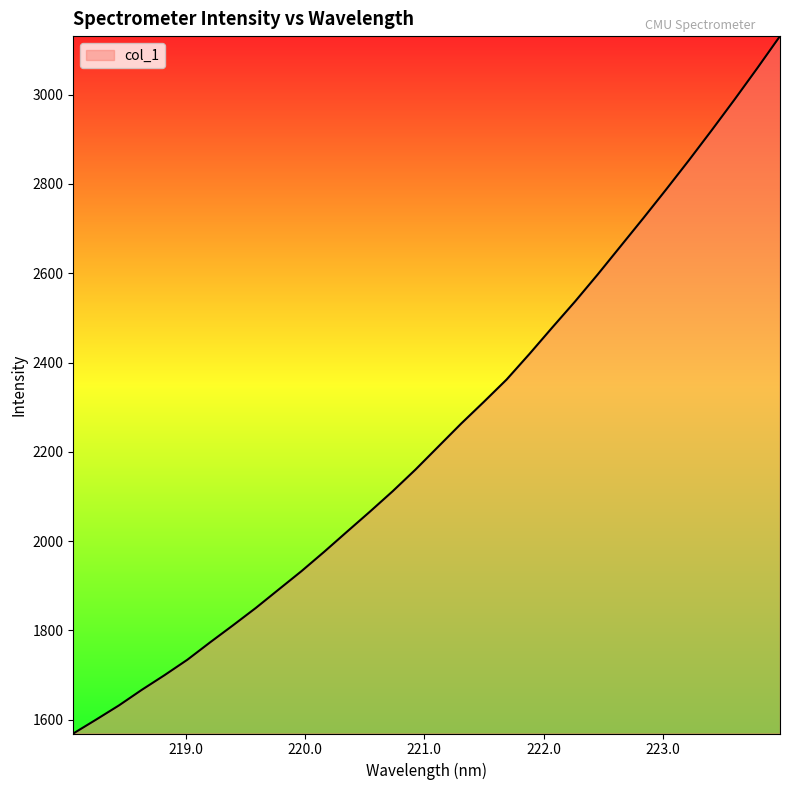

What is the maximum value shown in the chart?

3131.0